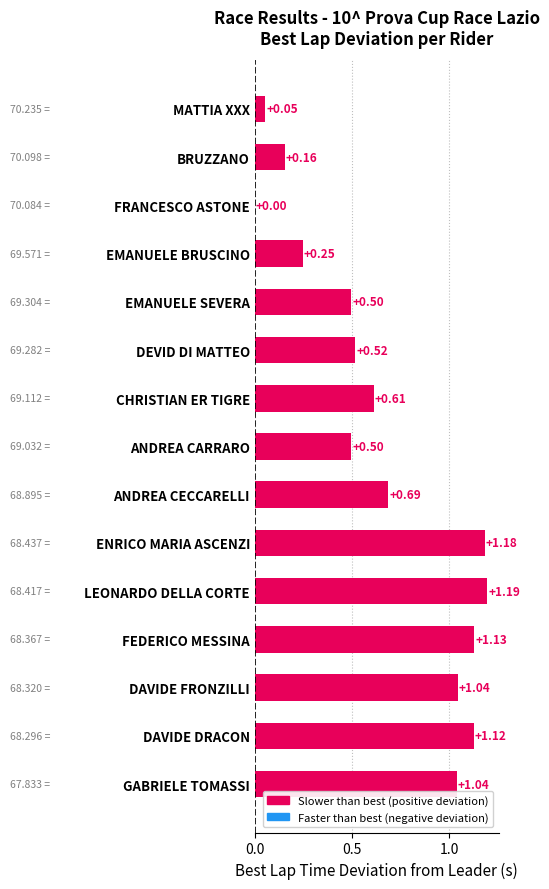

What is the sum of all values?

10.0